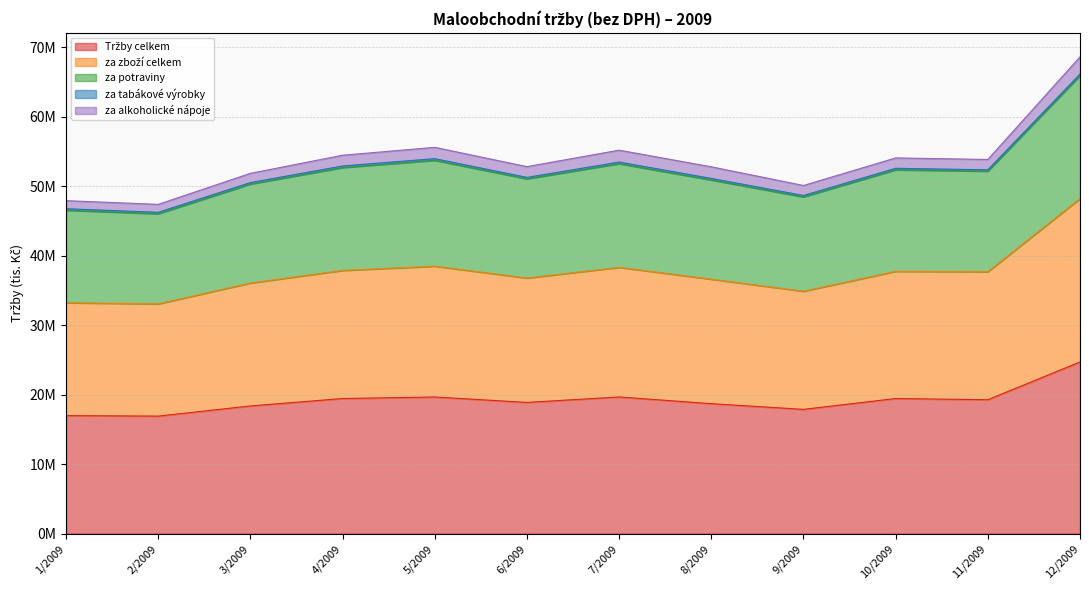

True or false: Tržby celkem and za potraviny intersect in this chart.

False